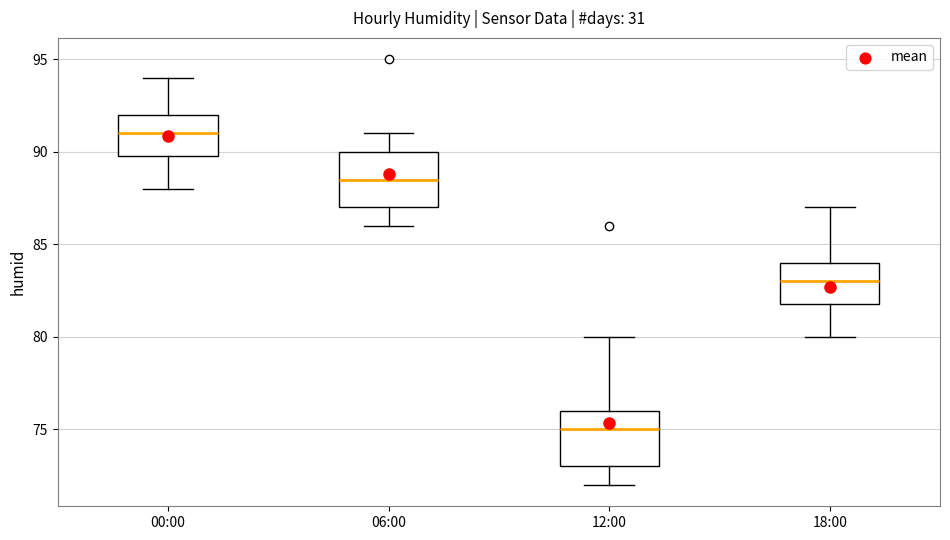

Which box has the lowest median line?

12:00